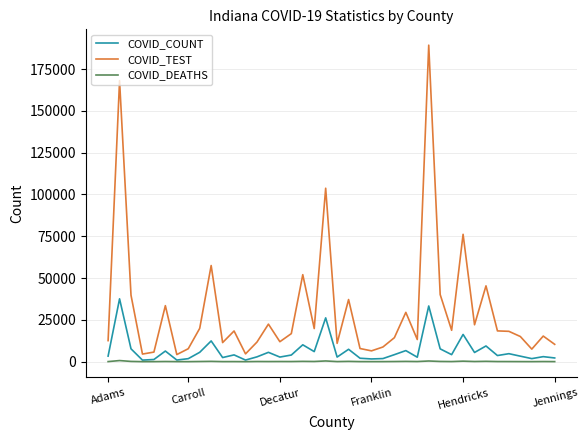

What is the lowest value of the COVID_TEST series?

4248